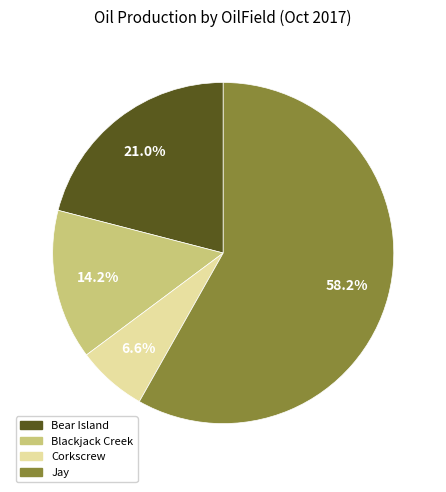

How many slices are in this pie chart?

4